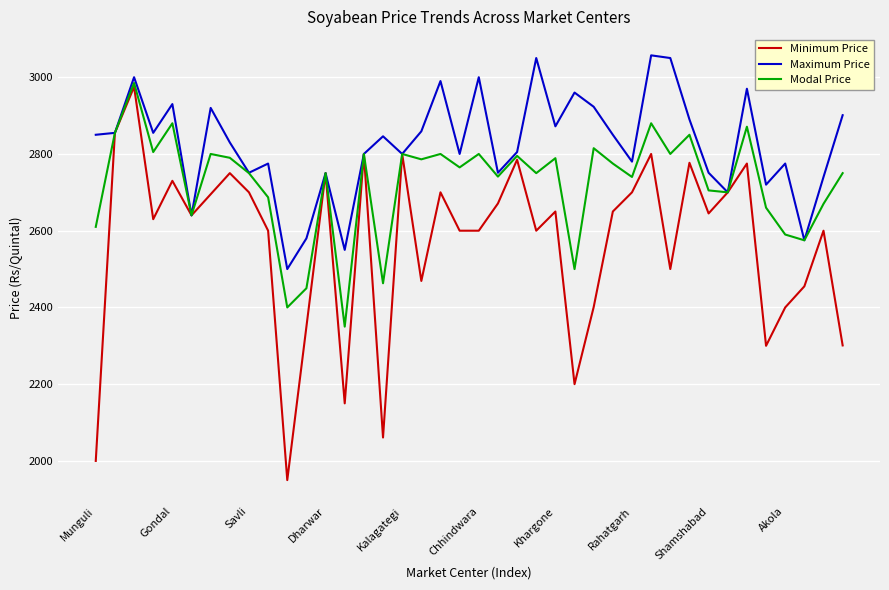

What is the sum of all Modal Price values?

108922